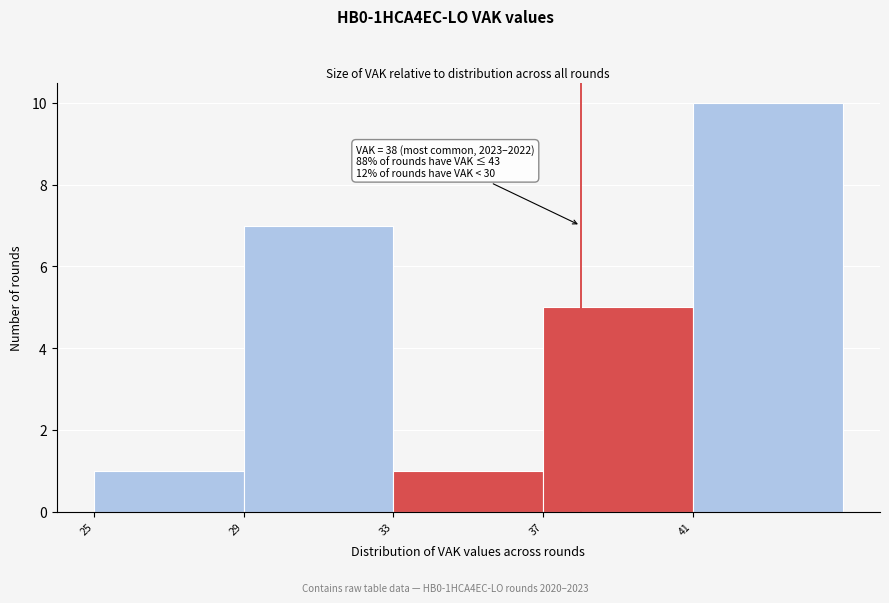

Over which range of the x-axis is the bar tallest?

41 to 45